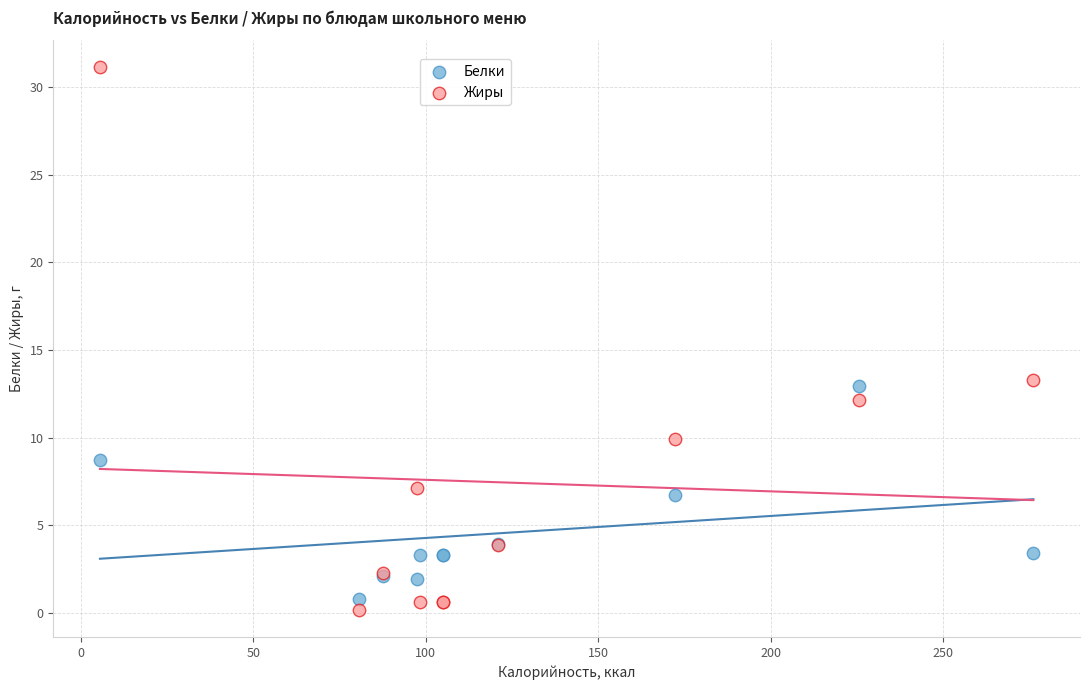

Which series reaches the maximum Y coordinate?

Жиры